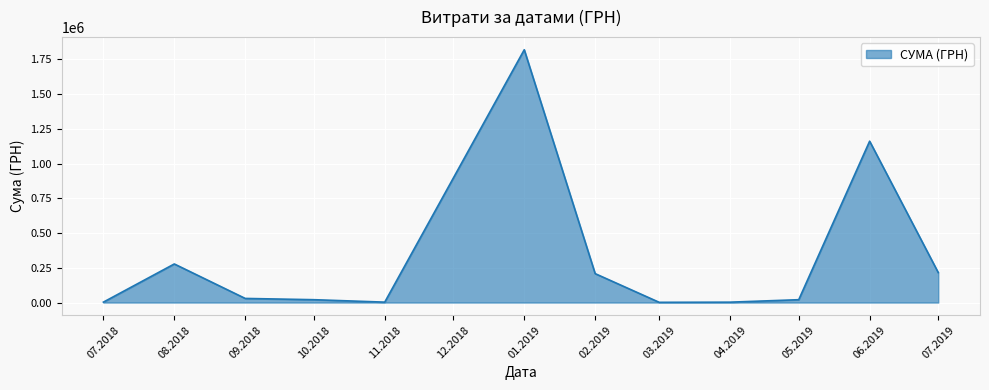

What is the difference between the values at 01.2019 and 08.2018?

1542069.4